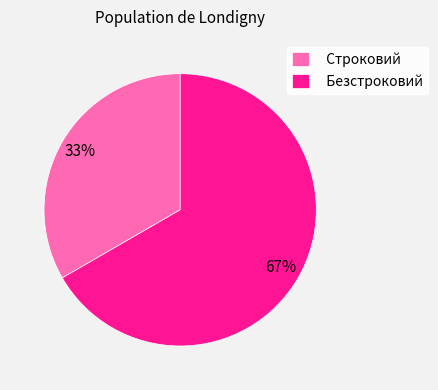

Do Строковий and Безстроковий together represent more than half of the pie?

Yes